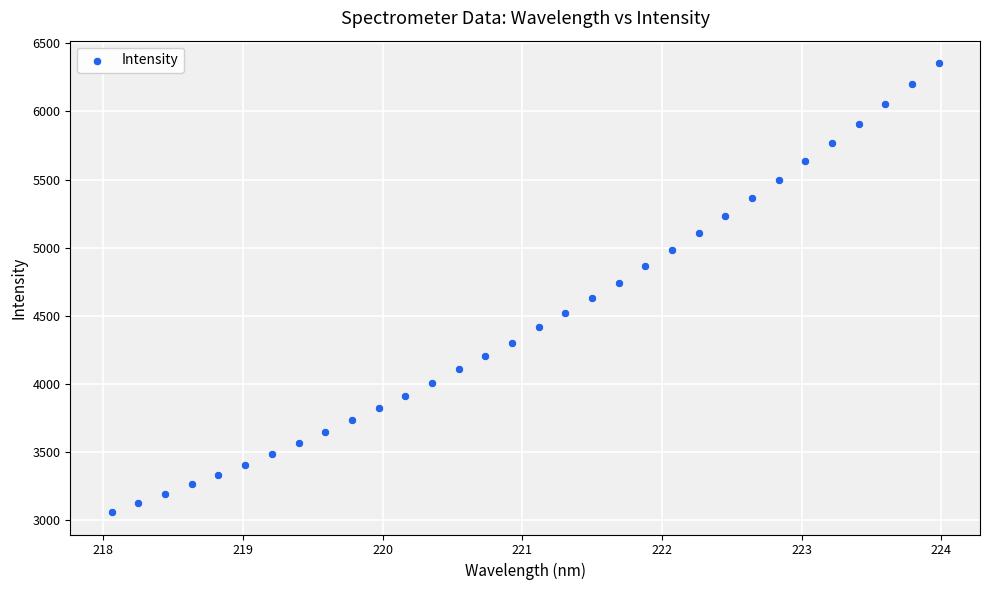

What is the range of Y values (max minus min)?

3299.6